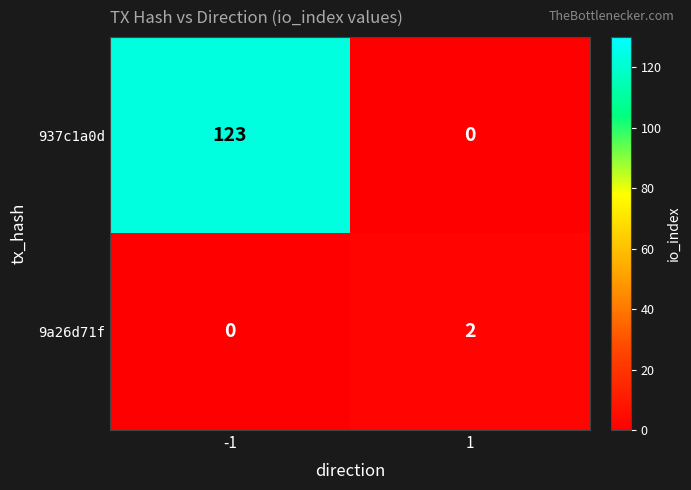

True or false: 9a26d71f has a value of 1 at -1.

False